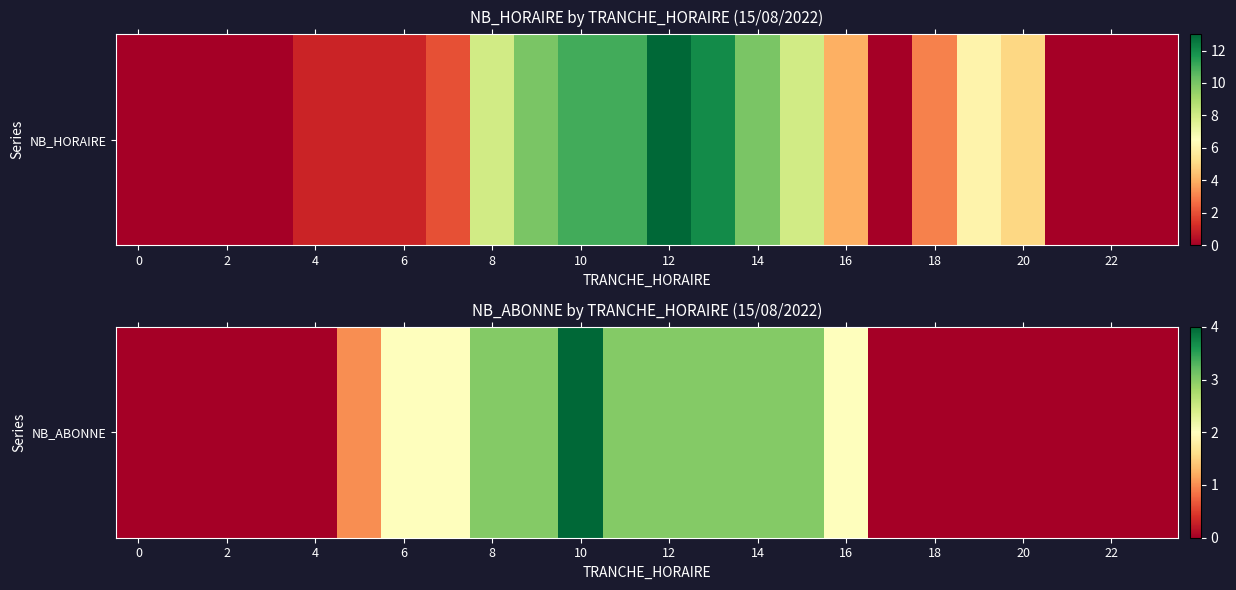

What is the average value?

1